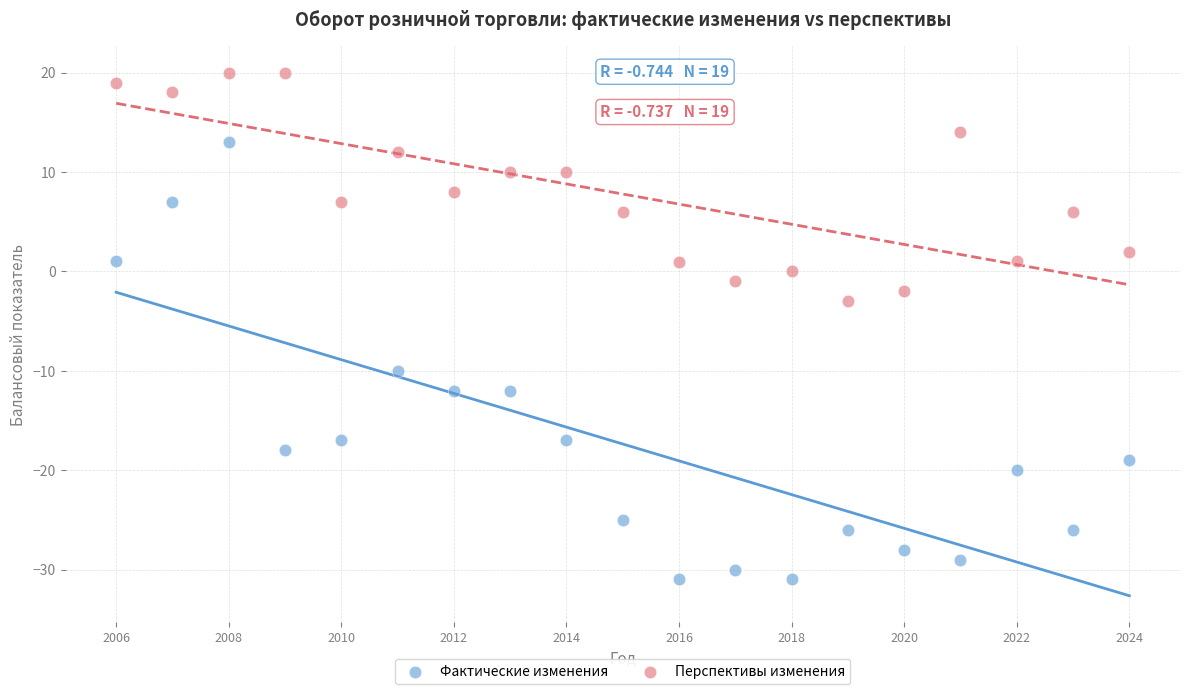

Which series contains the highest Y value?

Перспективы изменения